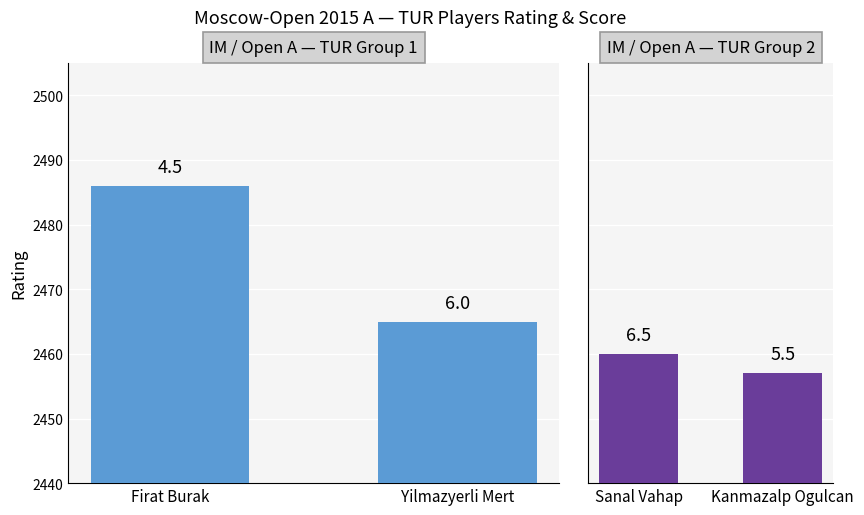

Which label corresponds to the largest value in the chart?

Firat Burak